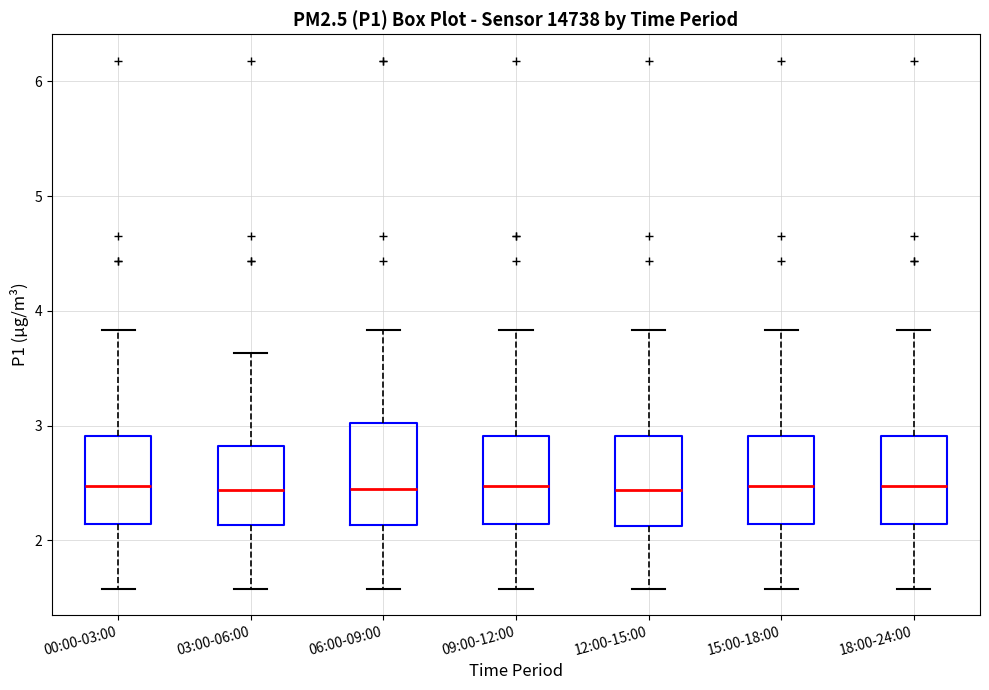

Reading left to right, transcribe this box plot: for each box, give where its median line is, the range the box spans, and where its two whiskers end, as read against the y-axis. The values are not printed on the chart, so give them approximately, as read against the axis.

00:00-03:00: median 2.5, box 2.1 to 2.9, whiskers 1.6 to 3.8
03:00-06:00: median 2.4, box 2.1 to 2.8, whiskers 1.6 to 3.6
06:00-09:00: median 2.5, box 2.1 to 3.0, whiskers 1.6 to 3.8
09:00-12:00: median 2.5, box 2.1 to 2.9, whiskers 1.6 to 3.8
12:00-15:00: median 2.4, box 2.1 to 2.9, whiskers 1.6 to 3.8
15:00-18:00: median 2.5, box 2.1 to 2.9, whiskers 1.6 to 3.8
18:00-24:00: median 2.5, box 2.1 to 2.9, whiskers 1.6 to 3.8